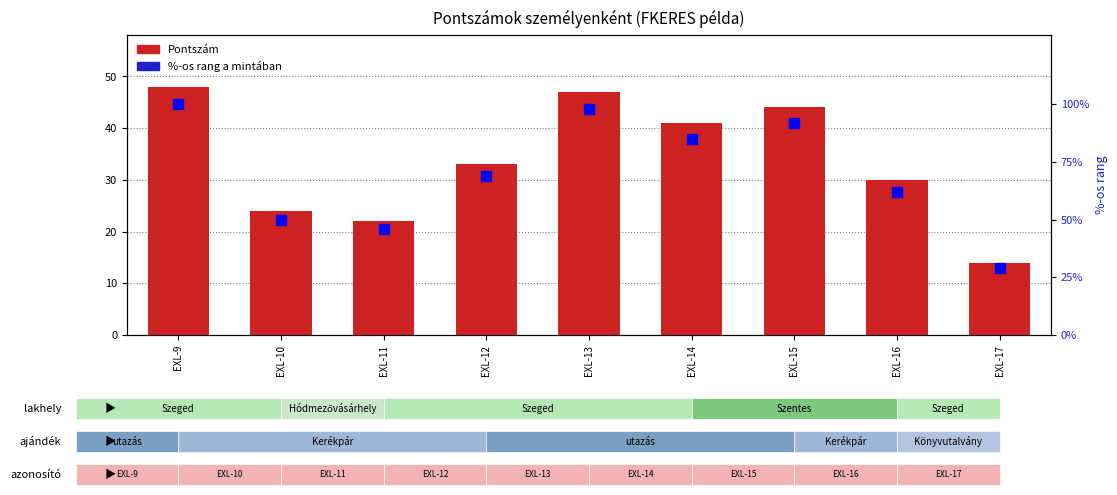

What is the maximum value for Pontszám?

48